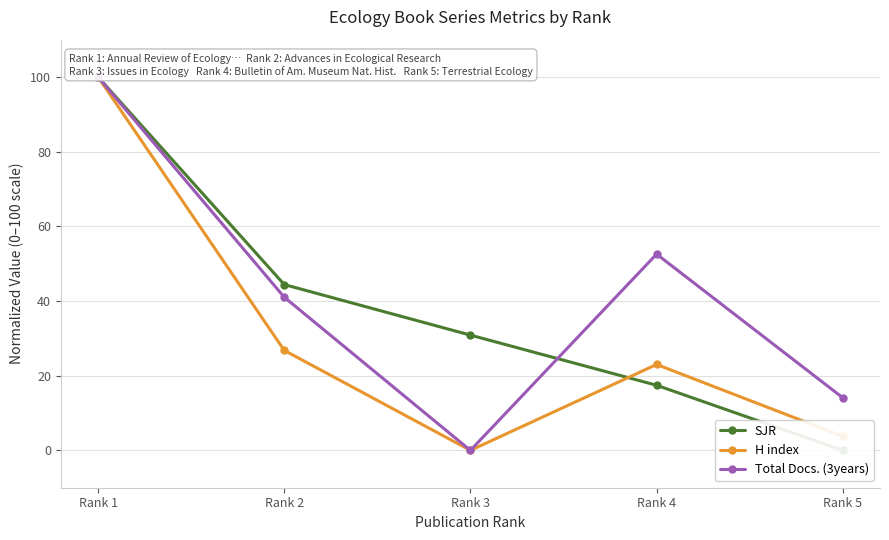

Between Rank 3 and Rank 5, which is larger?

Rank 3